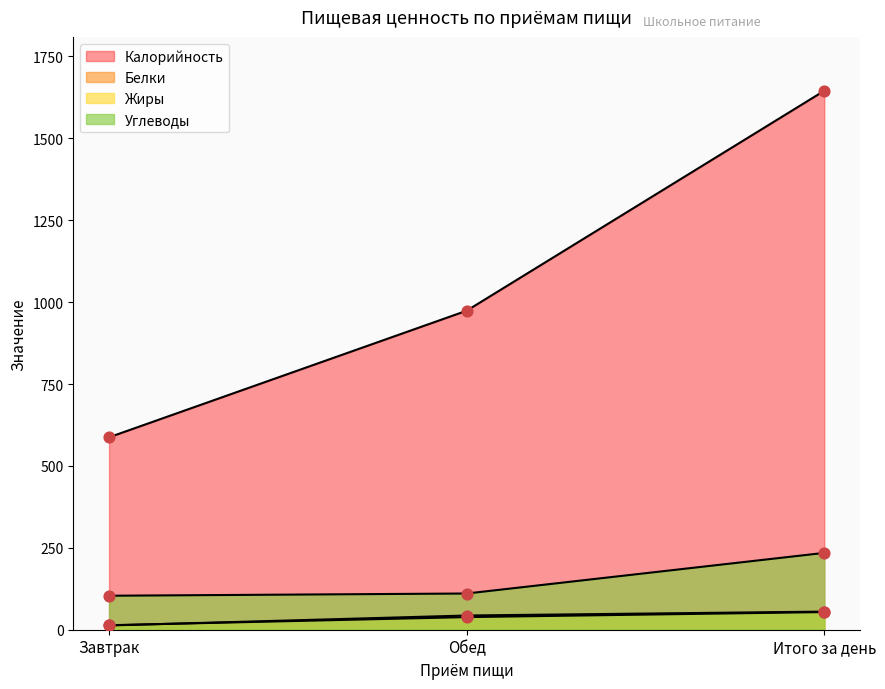

What is the total value across all series at Итого за день?

1988.7